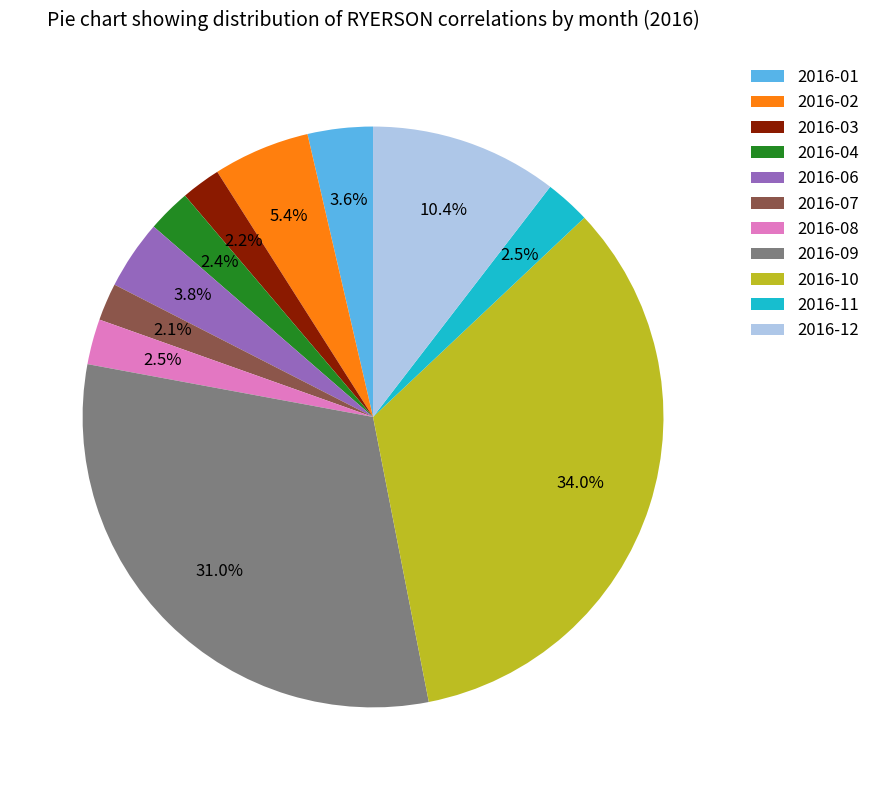

Is it true that 2016-09 is 18% of the pie?

False